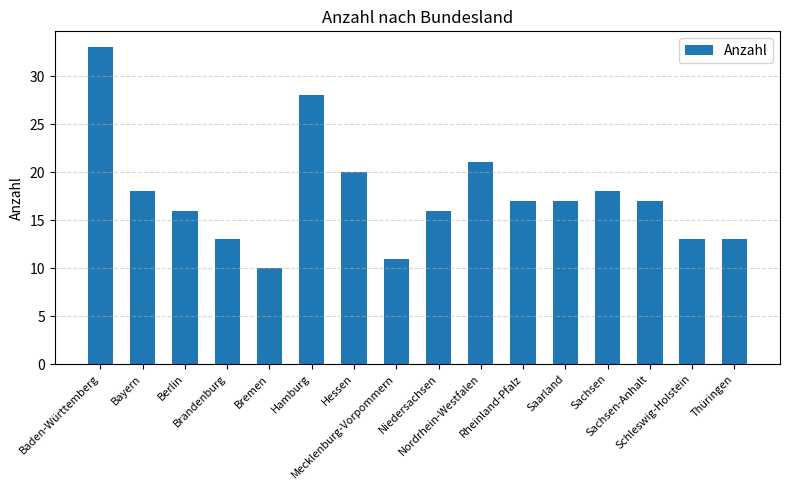

Which category has the lowest value across all series?

Bremen